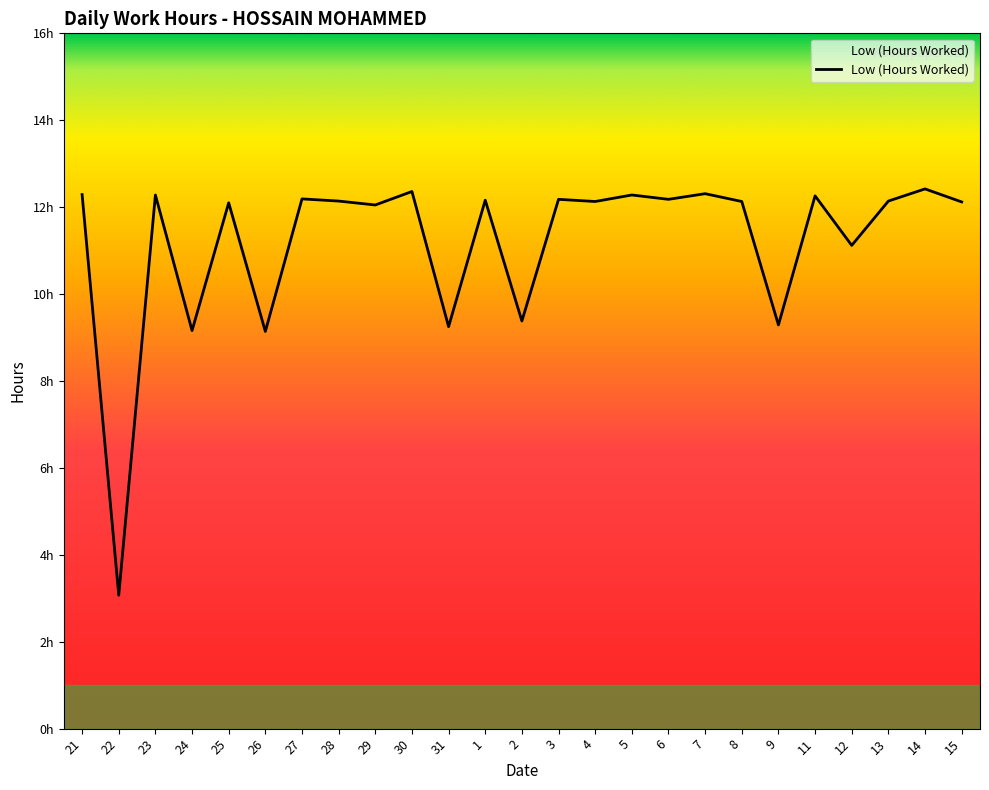

What is the maximum value shown in the chart?

12.4